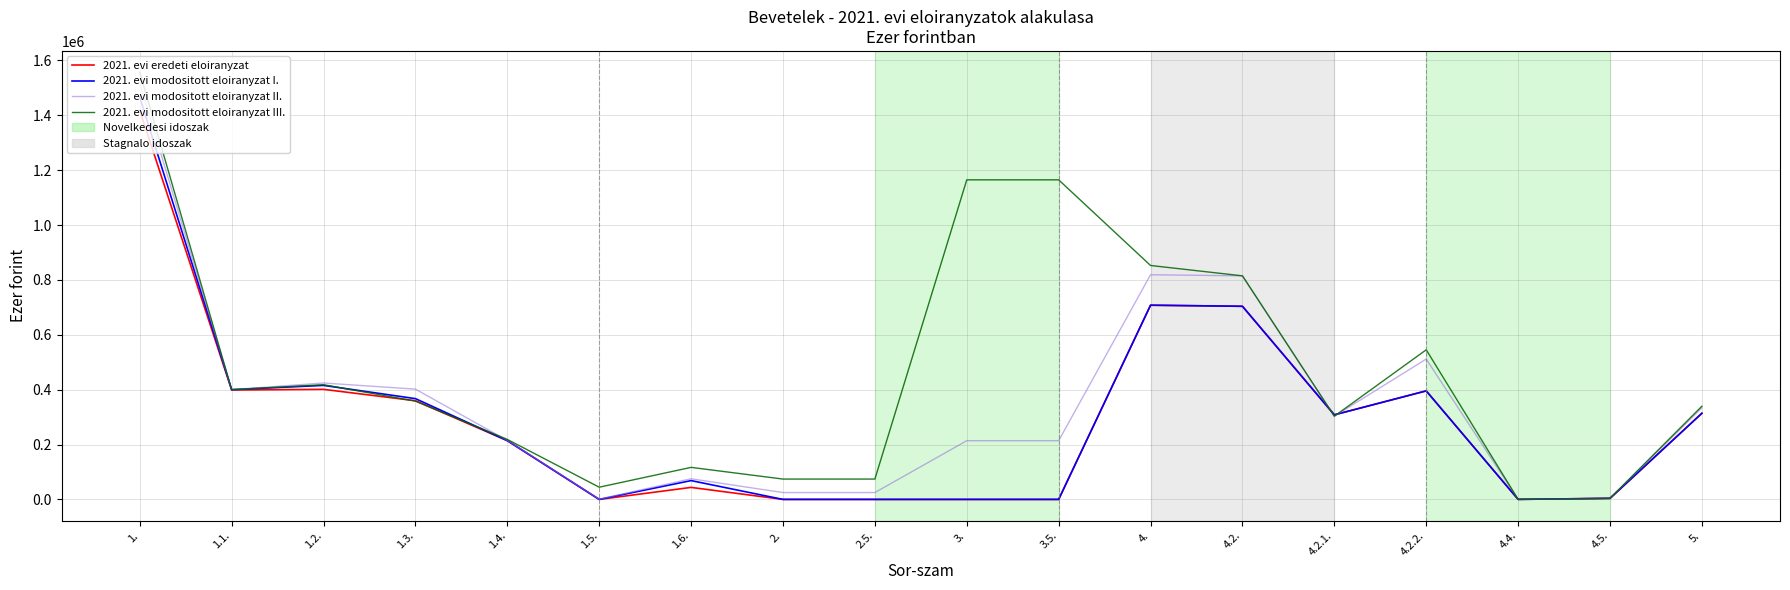

Which series has the largest total across all categories?

2021. evi modositott eloiranyzat III.